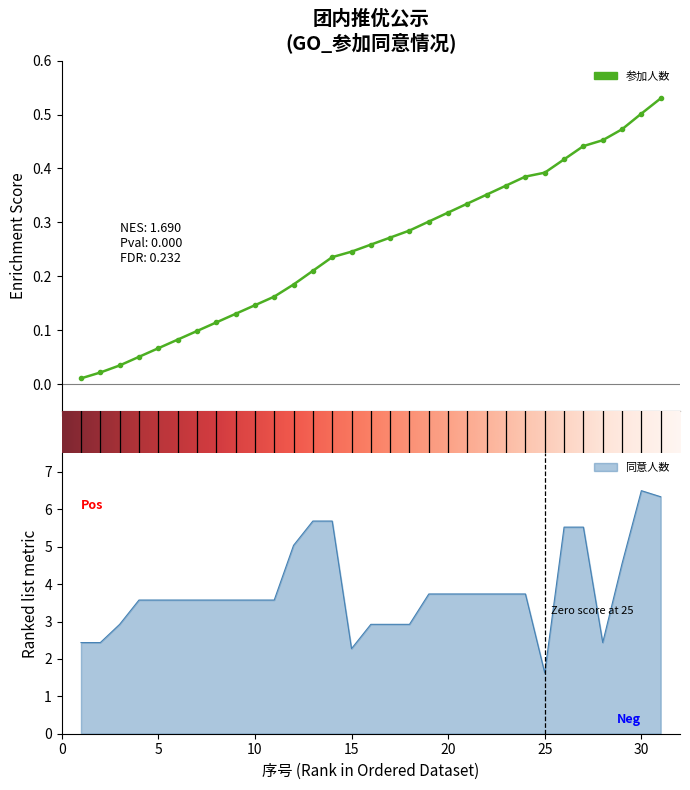

True or false: the data shows 6.2 at 汉族.

False